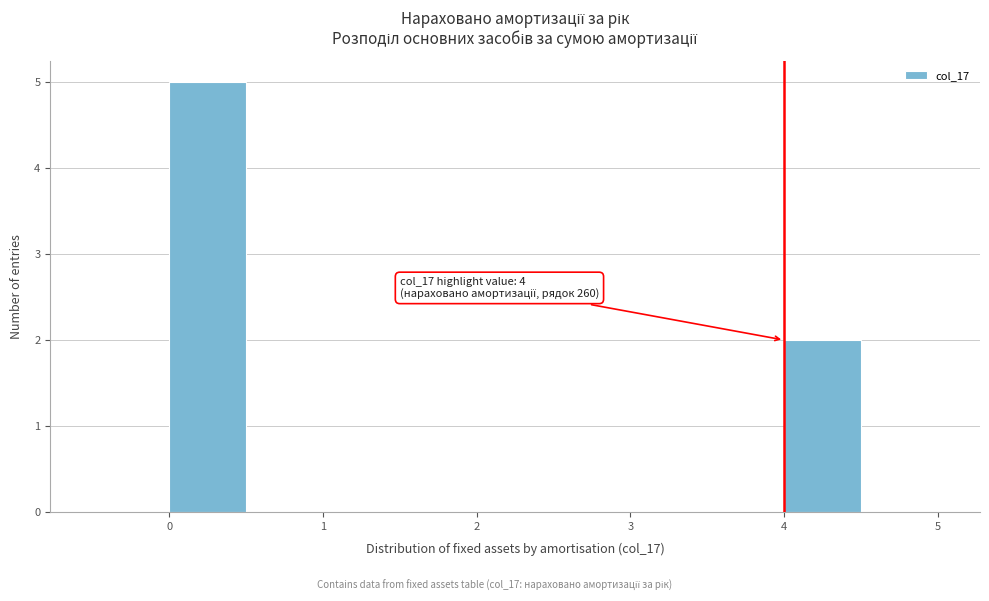

Which range on the x-axis has the tallest bar?

0.0 to 0.5